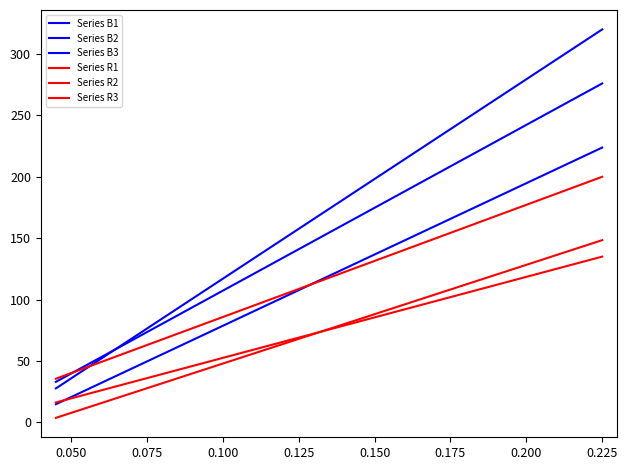

Reading left to right, list all the values displayed in this chart.

Series B1: 27.7	27.7	36.2	60.0	60.0	67.7	70.8	73.8	76.9	92.3	95.4	107.7	116.9	120.0	123.1	123.1	133.8	156.9	193.8	320.0
Series B2: 33.0	33.0	40.1	59.9	59.9	66.3	68.8	71.4	73.9	86.7	89.3	99.5	107.2	109.8	112.3	112.3	121.3	140.4	171.1	276.0
Series B3: 14.8	14.8	20.9	37.9	37.9	43.4	45.6	47.8	50.0	61.0	63.2	72.0	78.6	80.8	83.0	83.0	90.7	107.2	133.6	223.8
Series R1: 35.6	35.6	40.3	53.8	53.8	58.1	59.8	61.5	63.3	71.9	73.7	80.6	85.8	87.5	89.2	89.2	95.3	108.3	129.0	200.0
Series R2: 3.7	3.7	7.9	19.7	19.7	23.5	25.0	26.6	28.1	35.7	37.2	43.3	47.9	49.4	50.9	50.9	56.3	67.7	86.0	148.4
Series R3: 16.2	16.2	19.7	29.4	29.4	32.5	33.8	35.0	36.2	42.5	43.8	48.8	52.5	53.8	55.0	55.0	59.4	68.8	83.8	135.0